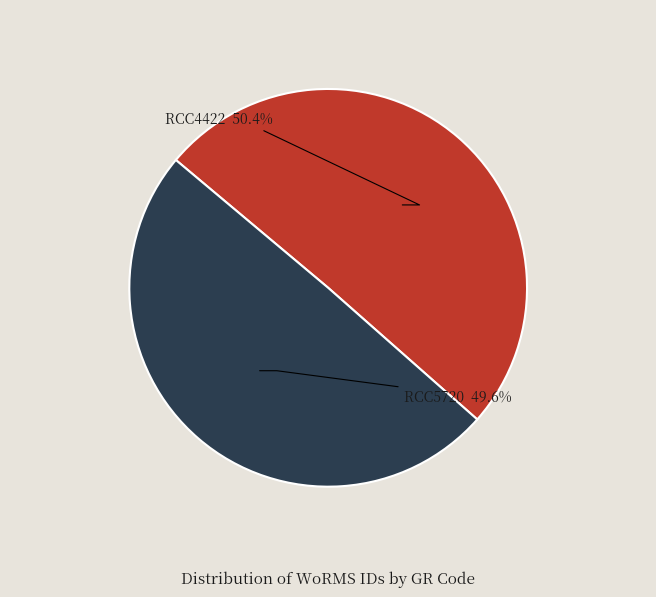

What percentage is the RCC5720 slice, to the nearest percent?

50%